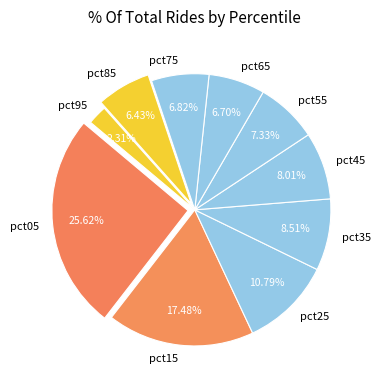

The pct85 slice represents 6% of the pie. True or false?

True